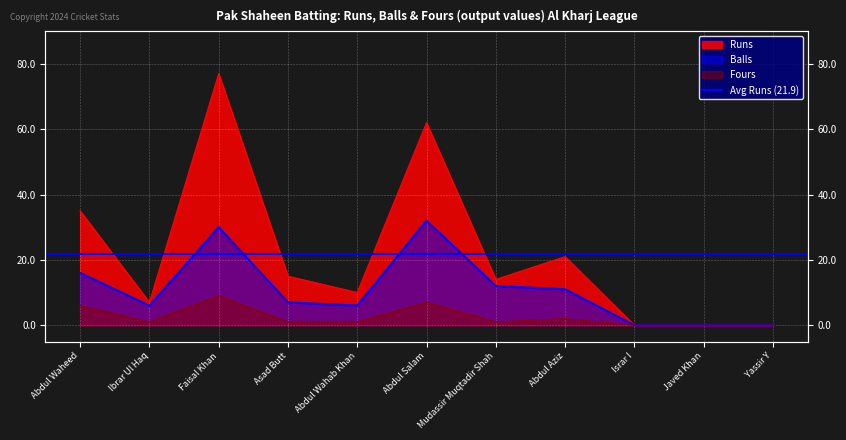

What is the difference between the maximum and minimum values in the Balls series?

32